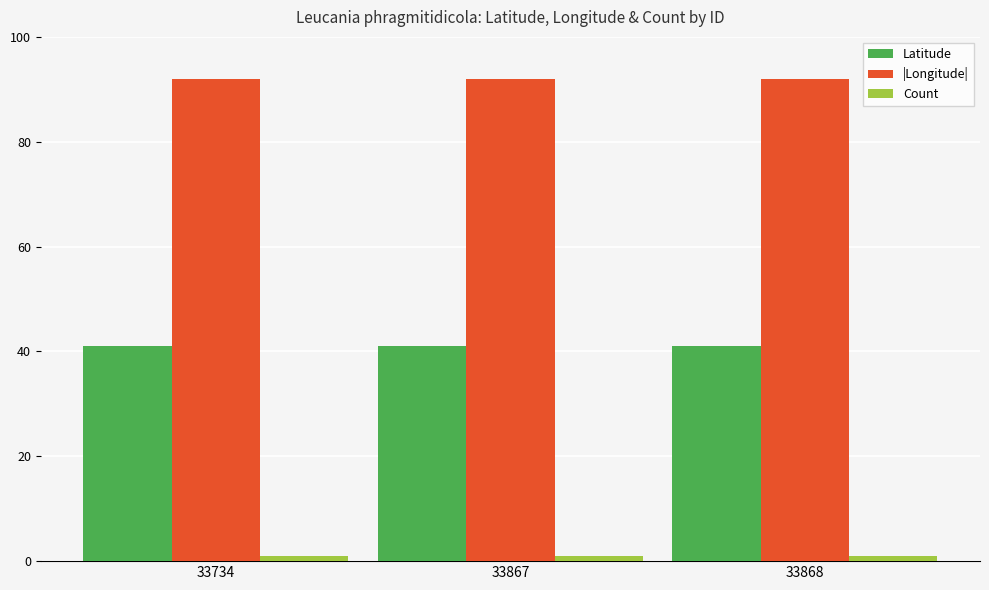

What is the difference between the highest and lowest values at 33867?

91.0